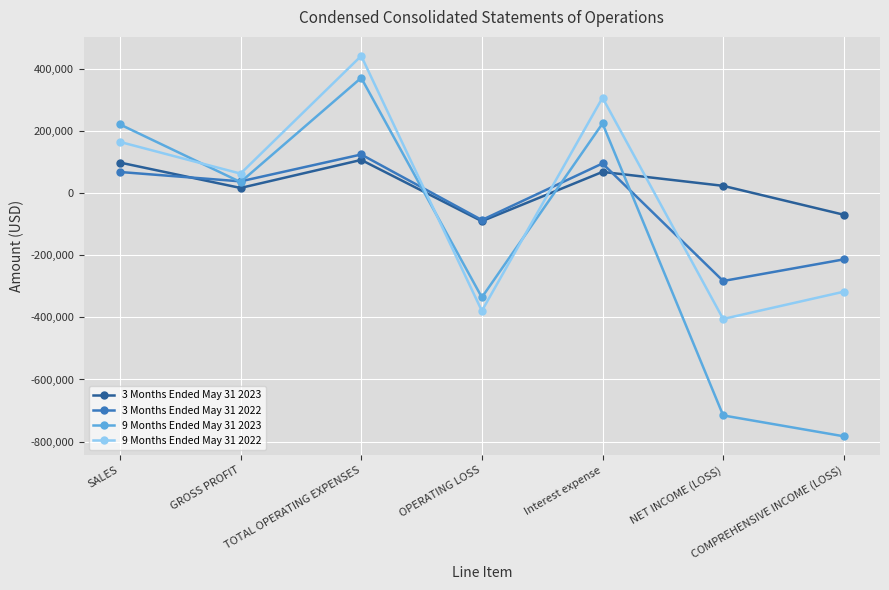

Which series ends up on top after the final intersection of 9 Months Ended May 31 2022 and 3 Months Ended May 31 2022?

3 Months Ended May 31 2022